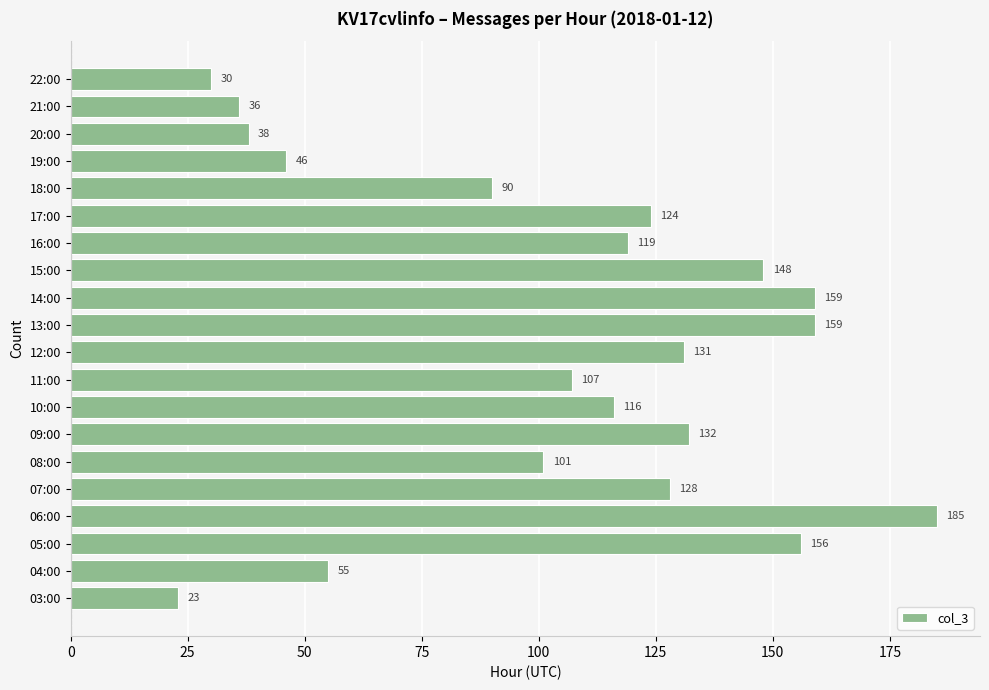

What is the change in value from 04:00 to 11:00?

+52